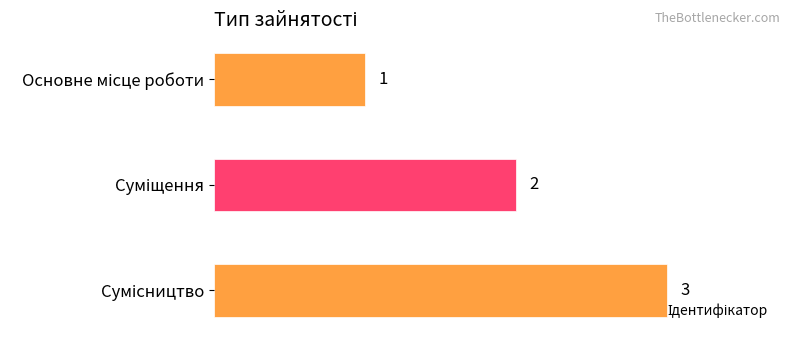

What is the value of the 2nd bar from the top?

2